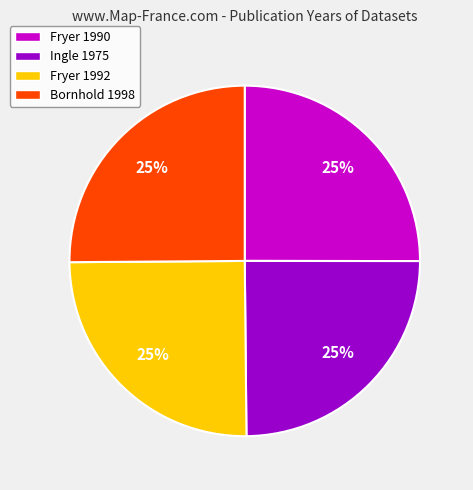

Count the number of slices in the pie.

4